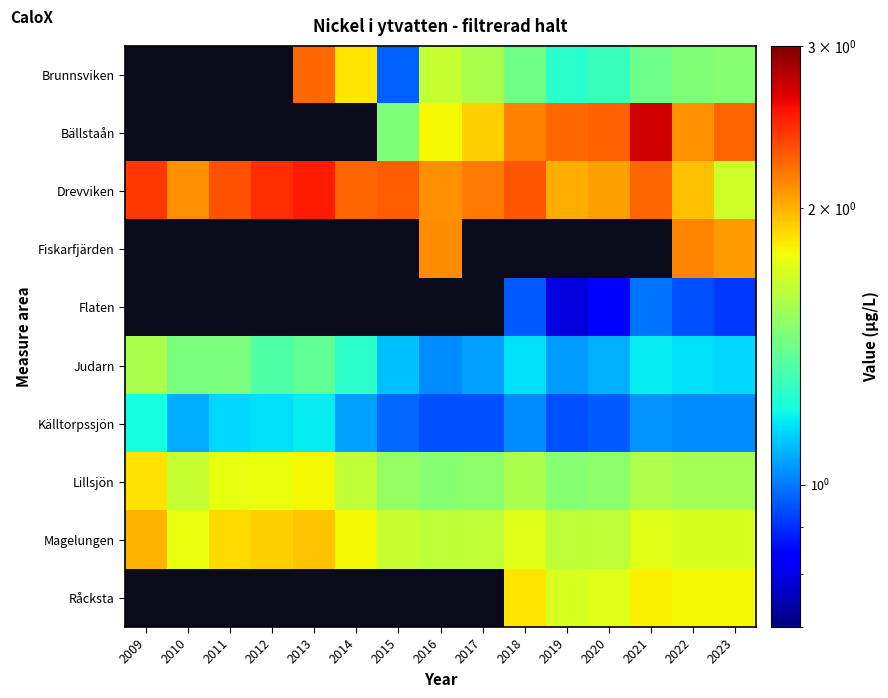

What is the difference between the maximum and minimum values in the Källtorpssjön series?

0.3